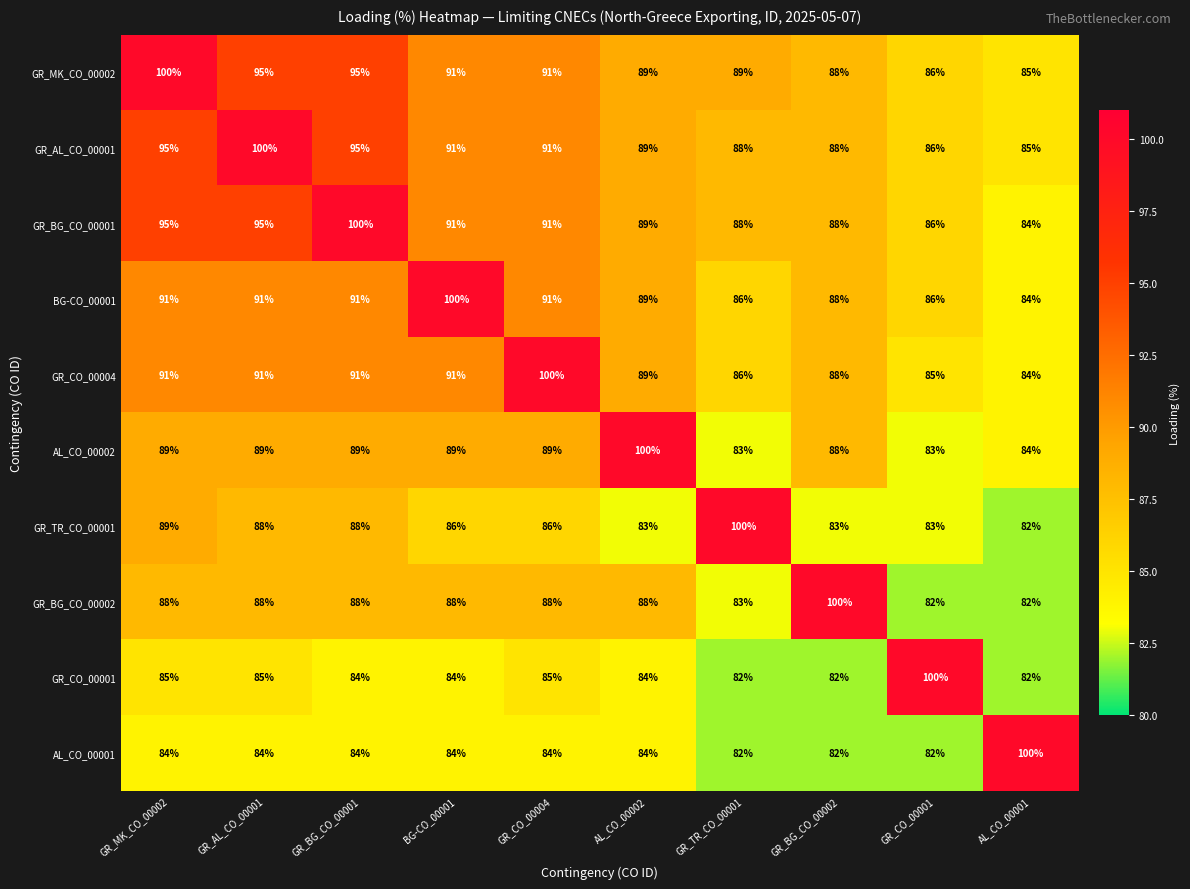

Which series has the largest total across all categories?

GR_MK_CO_00002